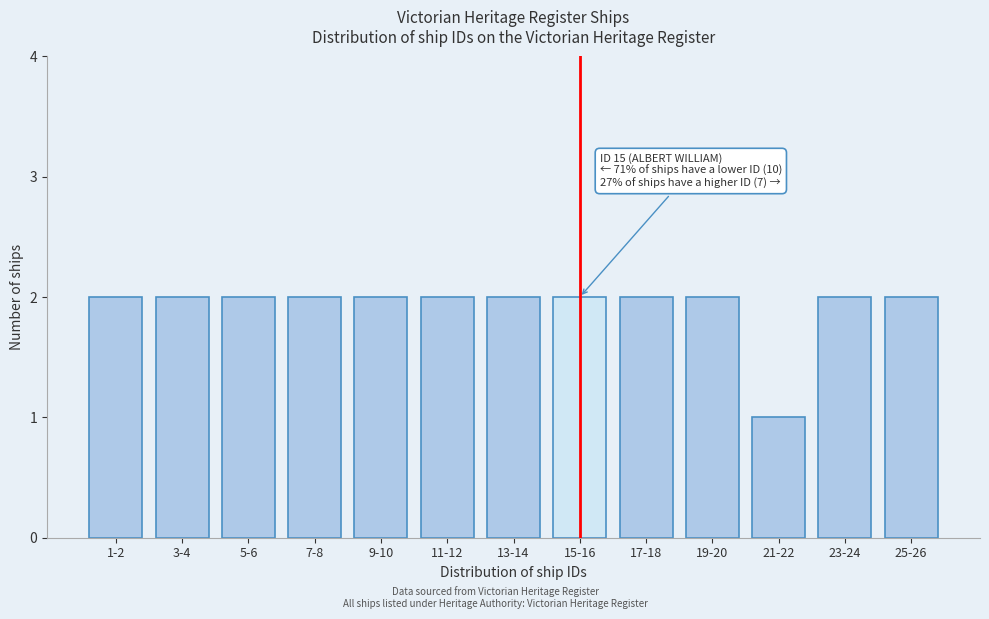

Reading right to left, list all the values displayed in this chart.

25-26=2	23-24=2	21-22=1	19-20=2	17-18=2	15-16=2	13-14=2	11-12=2	9-10=2	7-8=2	5-6=2	3-4=2	1-2=2